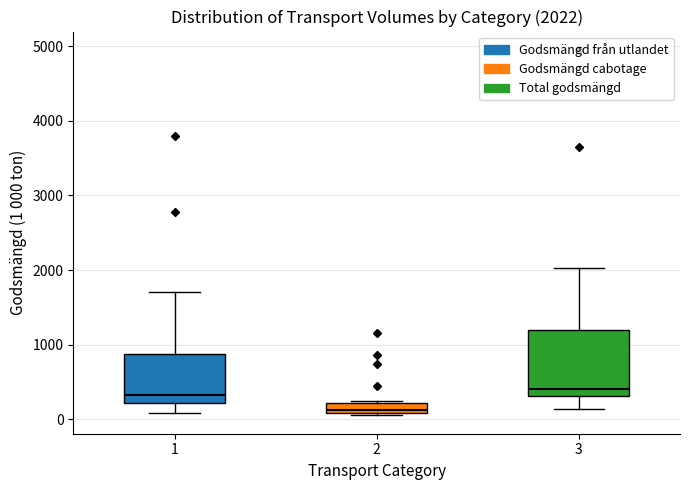

Comparing the boxes themselves (not the whiskers), which one is the tallest?

3